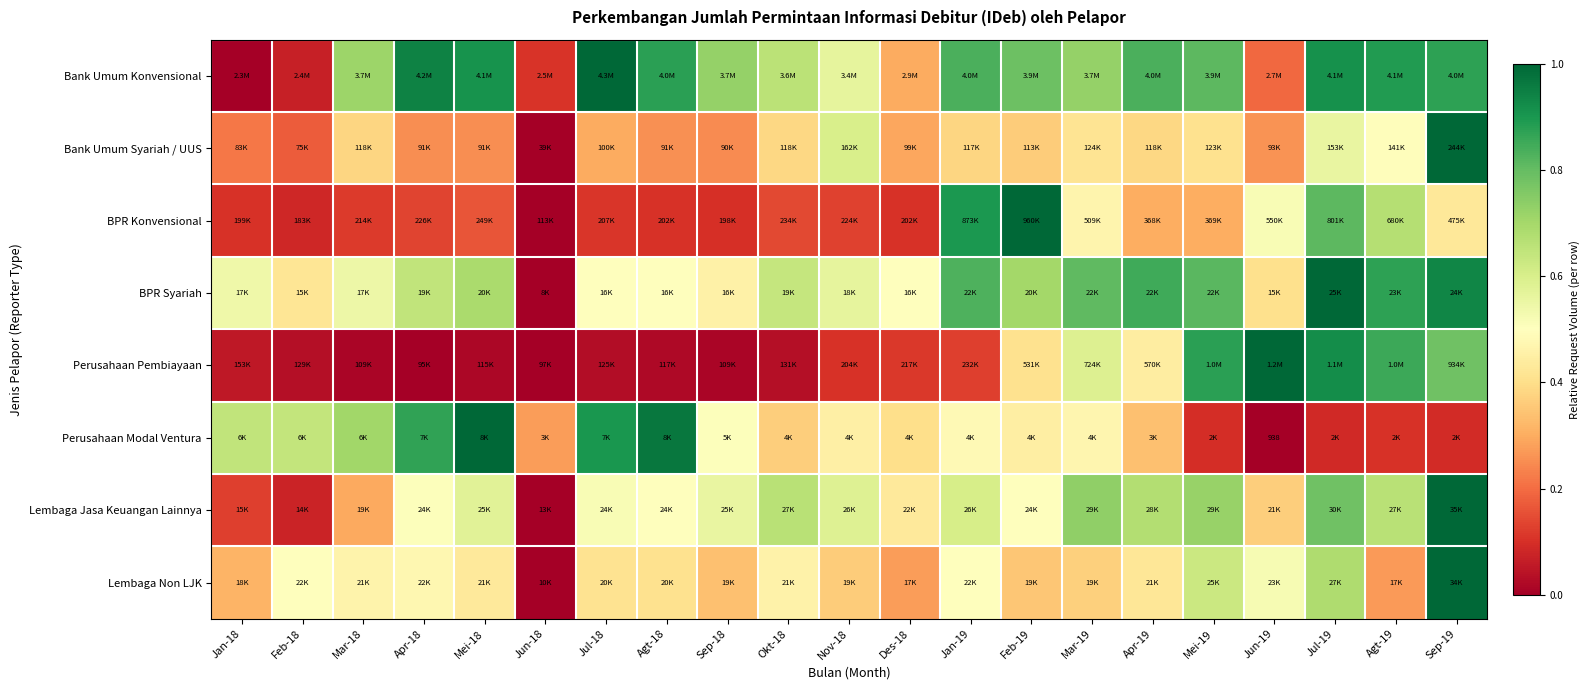

What is the average value of the BPR Konvensional series?

0.3